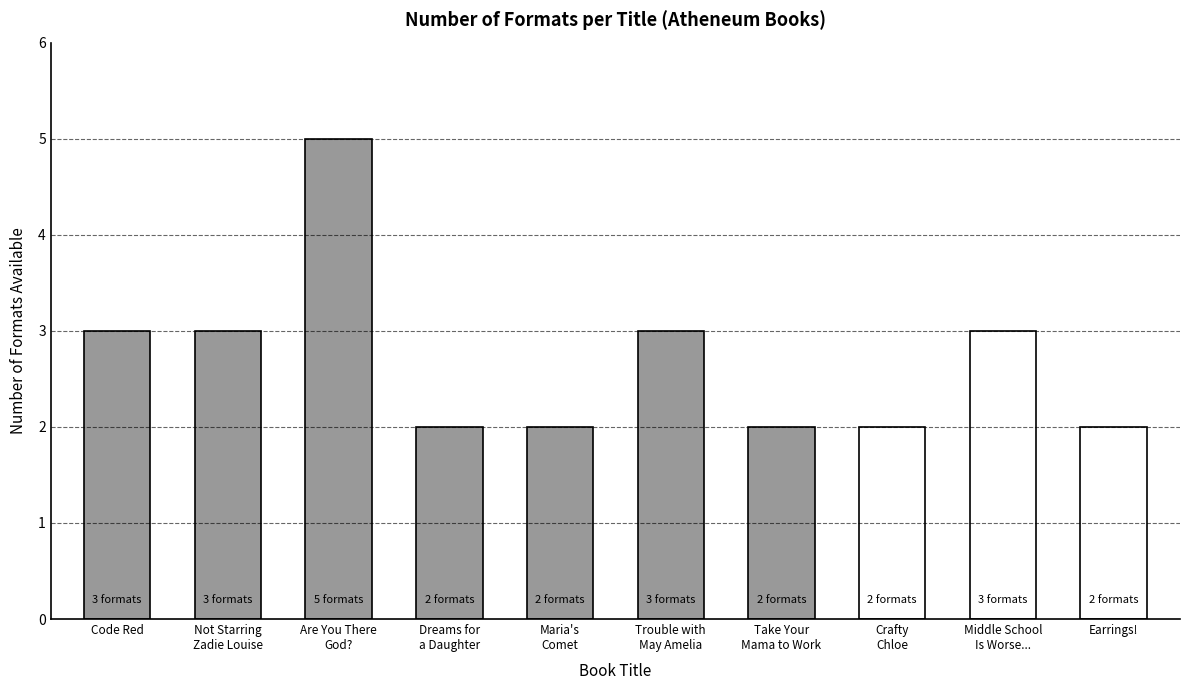

Does the chart contain stacked bars?

No